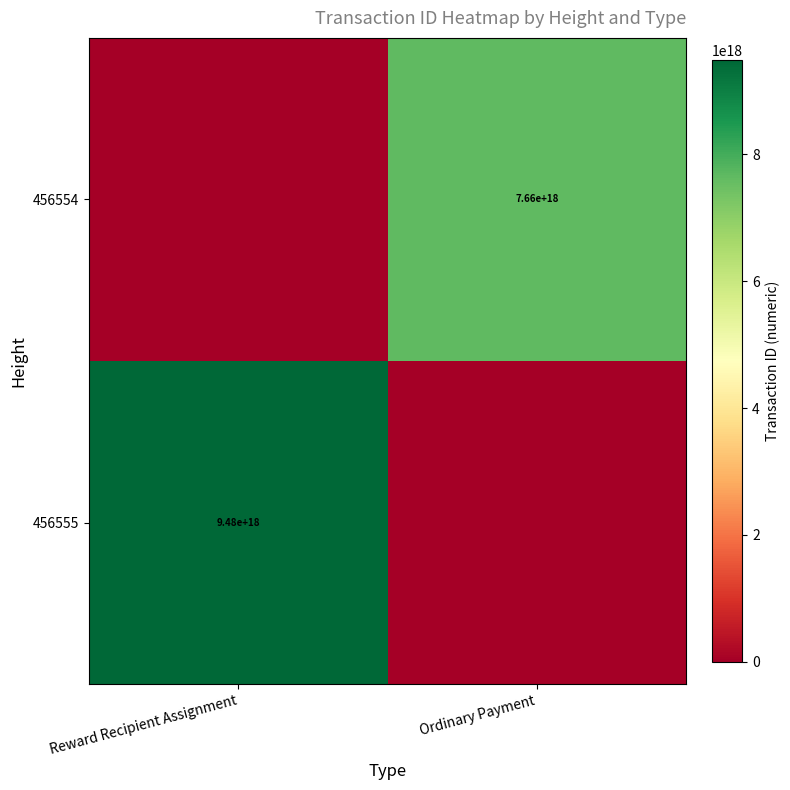

Between Ordinary Payment and Reward Recipient Assignment, which is larger?

Reward Recipient Assignment